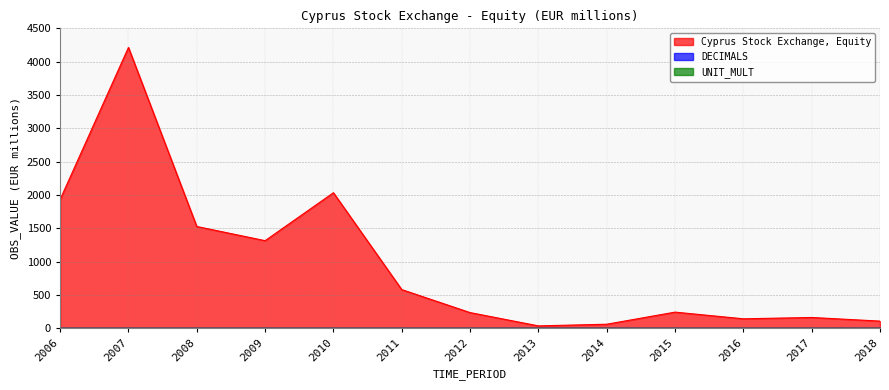

True or false: UNIT_MULT has more than 2 points higher than both neighbors.

False